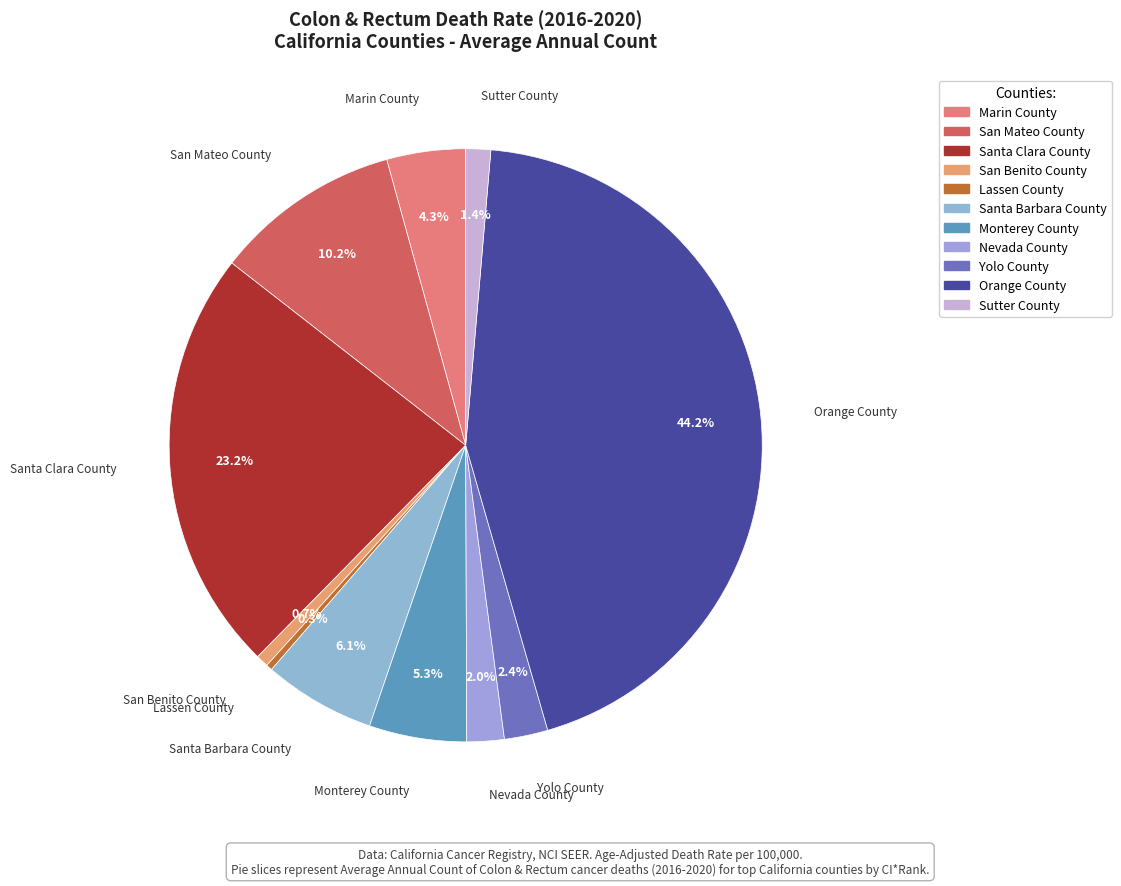

Is there a majority slice in this chart?

No